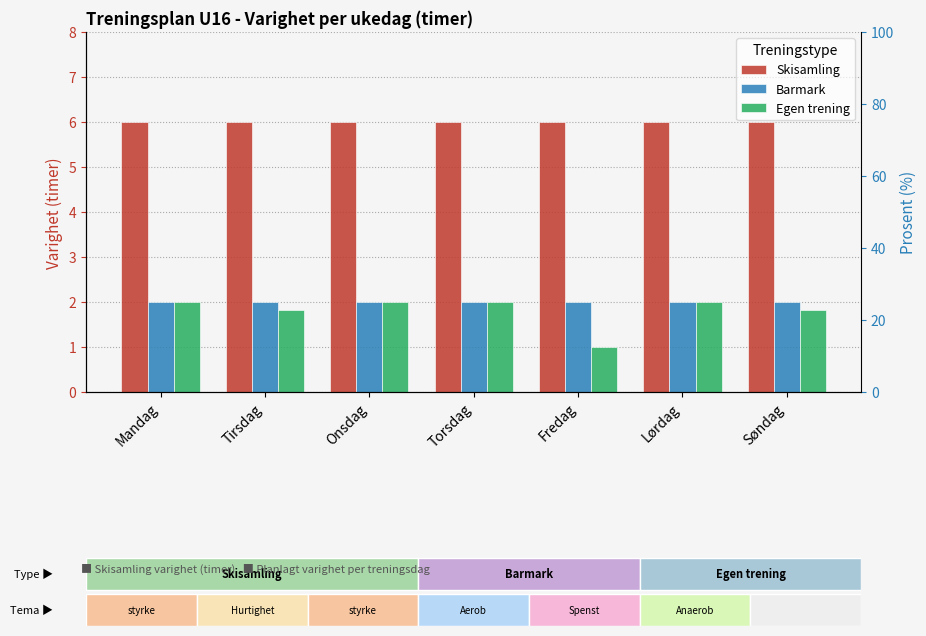

What is the value of the Barmark bar at the 1st from the left?

2.0